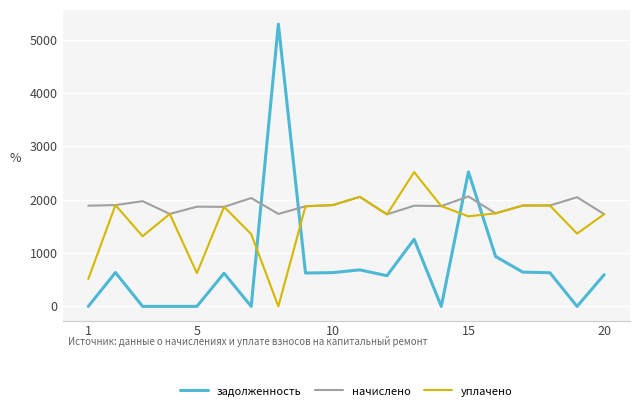

Which series has the largest total across all categories?

начислено